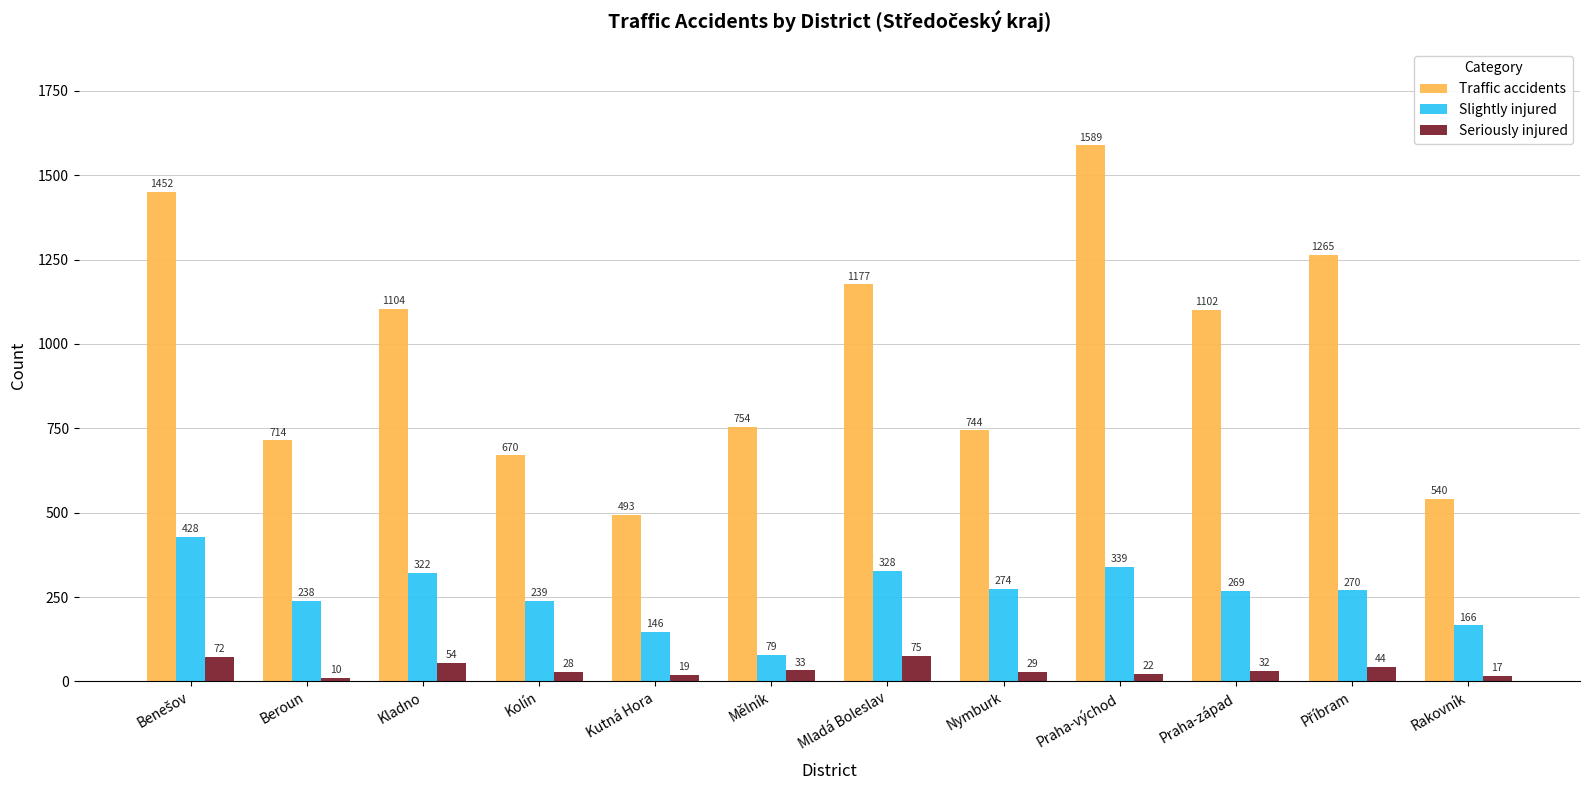

What is the greatest value displayed?

1589